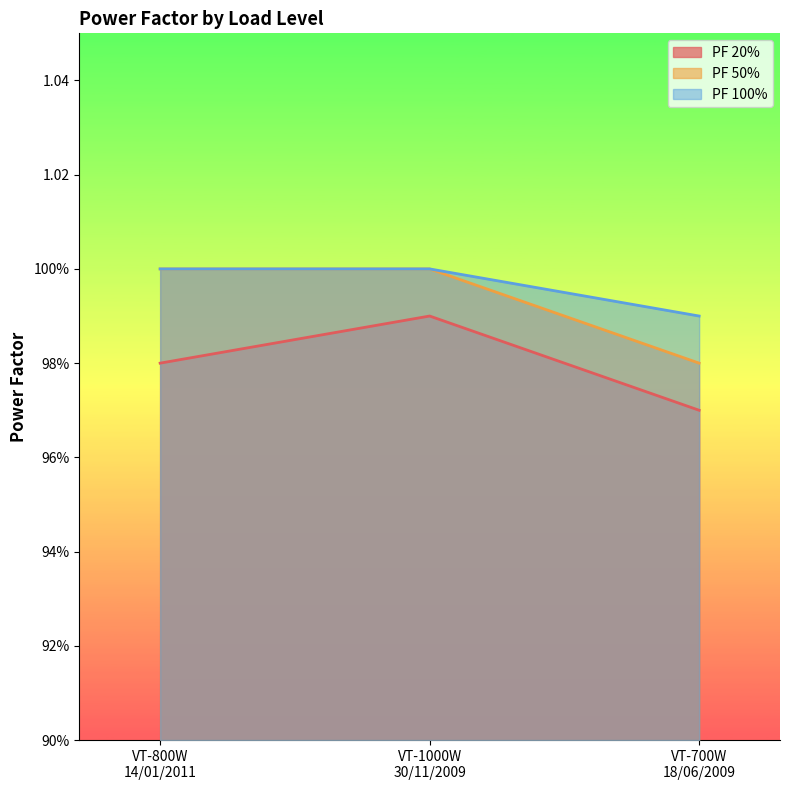

Read the PF 50% value at VT-1000W
30/11/2009.

1.0